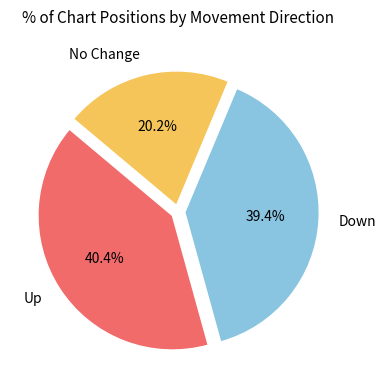

Which category has the smallest portion of the pie?

No Change